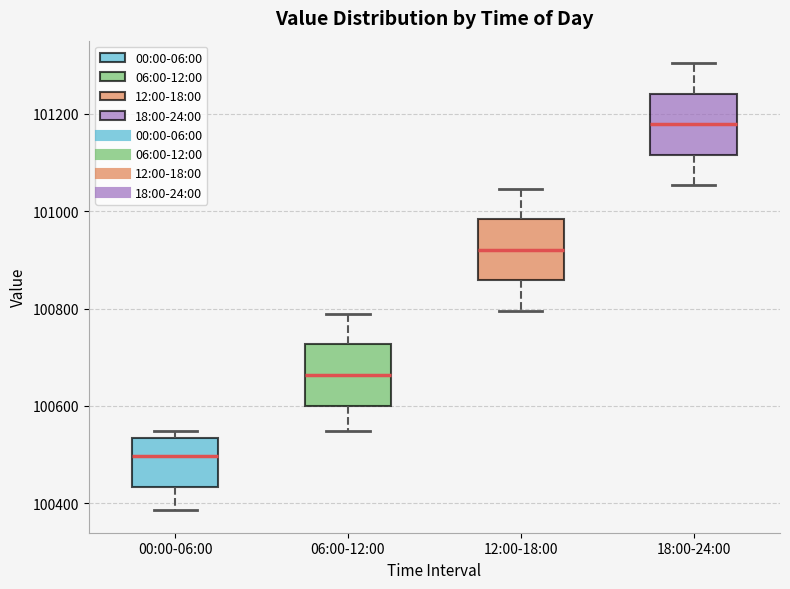

Reading left to right, read every box against the y-axis: the position of its median line, the range the box covers, and the ends of its whiskers. The values are not printed on the chart, so give them approximately, as read against the axis.

00:00-06:00: median 100500, box 100440 to 100540, whiskers 100380 to 100540 (just above the box's upper edge)
06:00-12:00: median 100660, box 100600 to 100720, whiskers 100540 to 100780
12:00-18:00: median 100920, box 100860 to 100980, whiskers 100800 to 101040
18:00-24:00: median 101180, box 101120 to 101240, whiskers 101060 to 101300